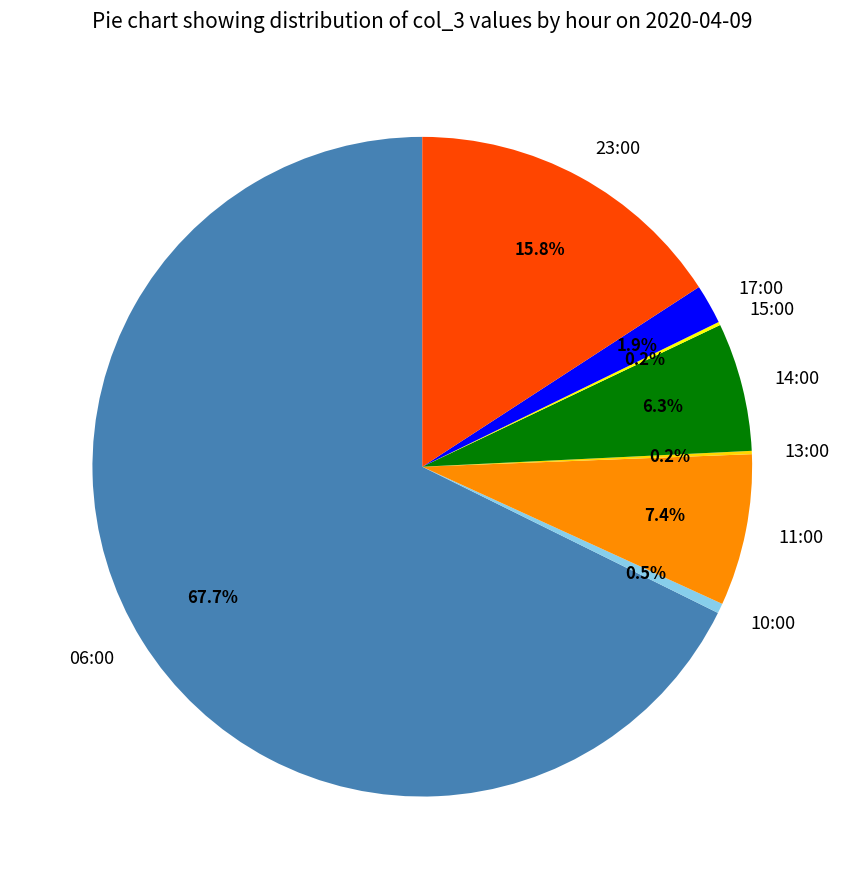

Which has a higher value, 23:00 or 06:00?

06:00